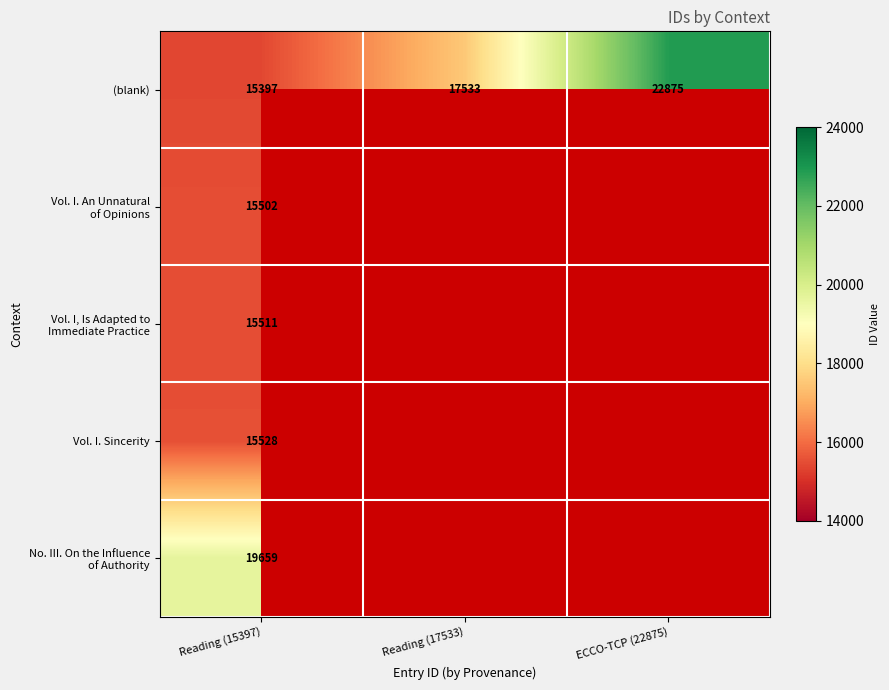

What is the spread (max minus min) of values at Reading (15397)?

4262